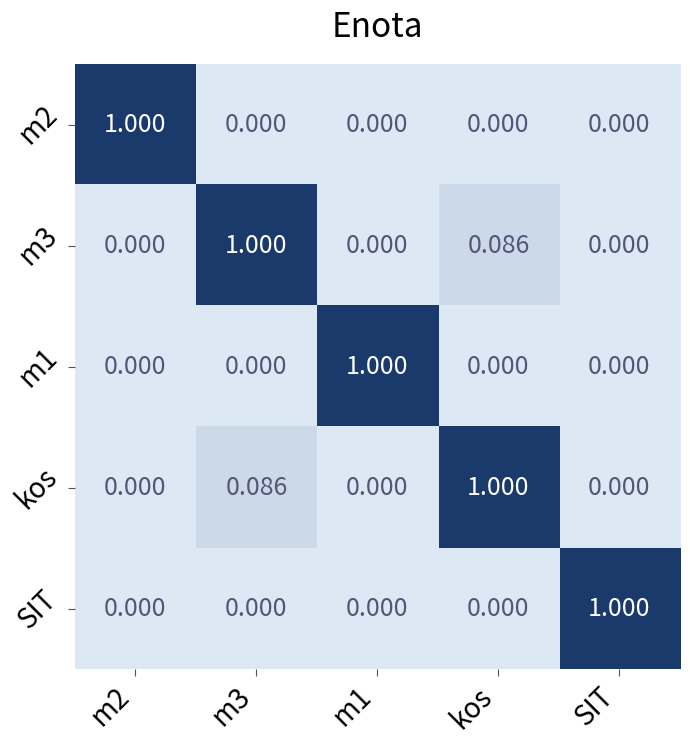

At how many categories does at least one series exceed 0?

5